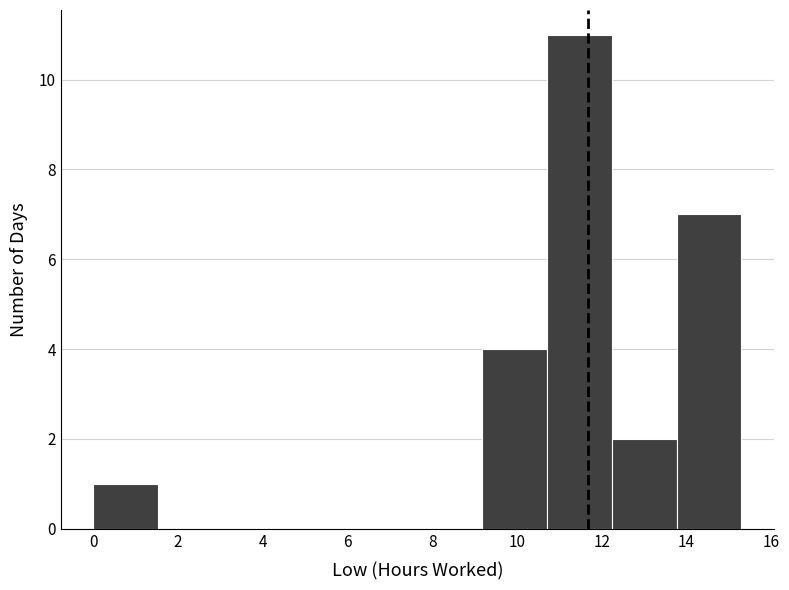

What is the height of the bar covering 12.2 to 13.8 on the x-axis? Neither the bar edges nor the heights are printed on the chart, so give them approximately, as read against the axes.

2